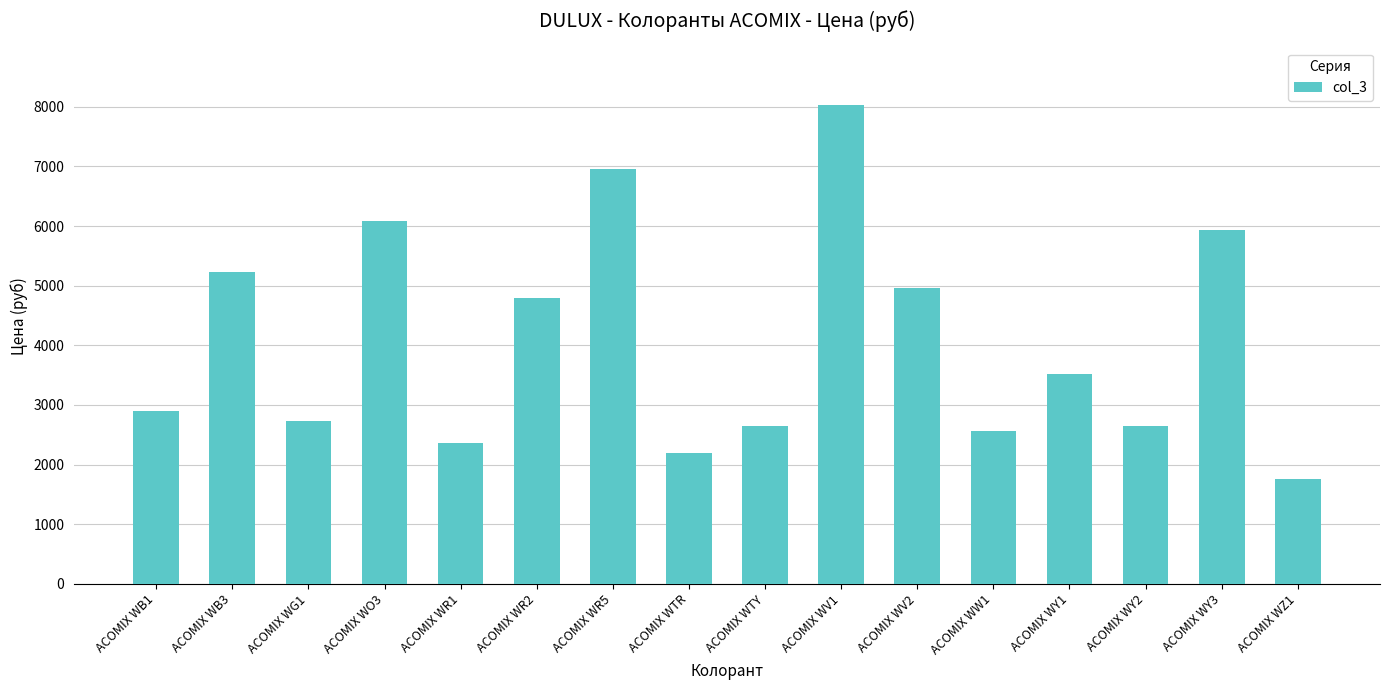

What is the label of the 15th bar from the right?

ACOMIX WB3